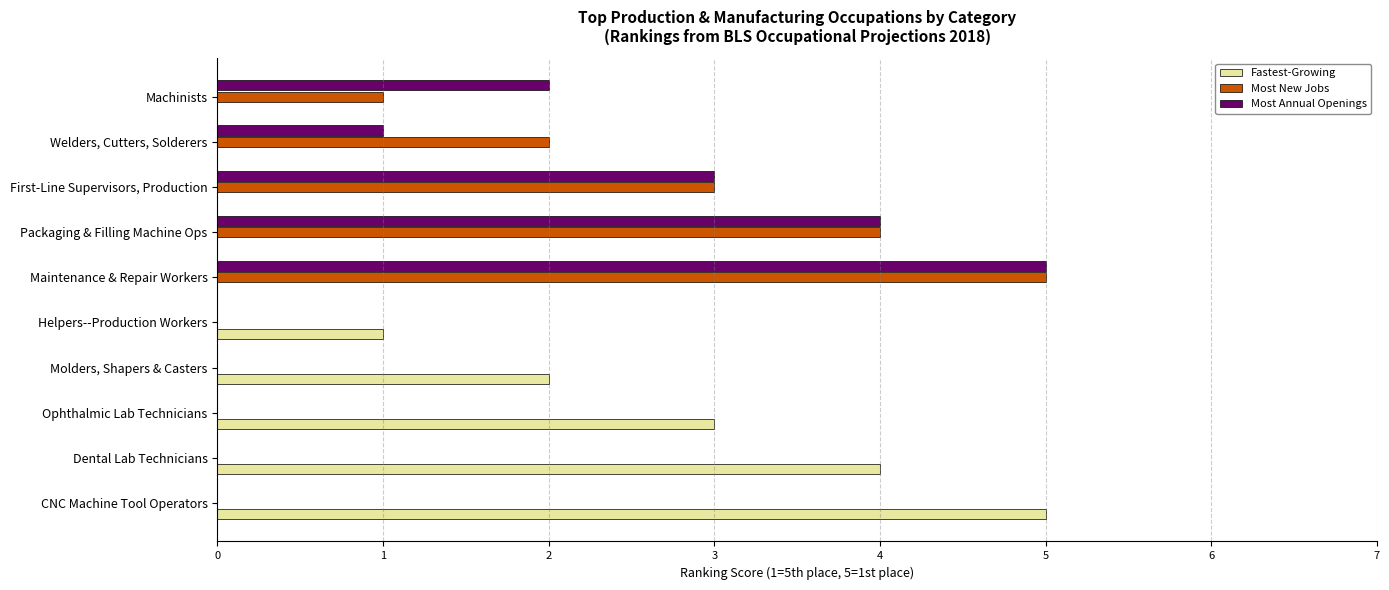

How many distinct data groups are displayed?

3